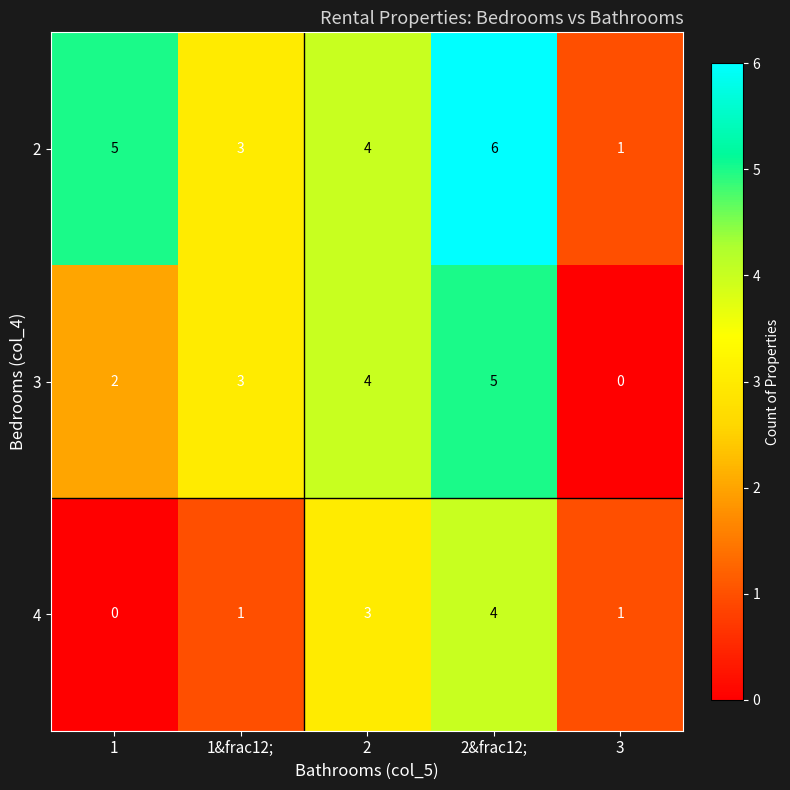

What is the approximate value of 2 at 1&frac12;?

3